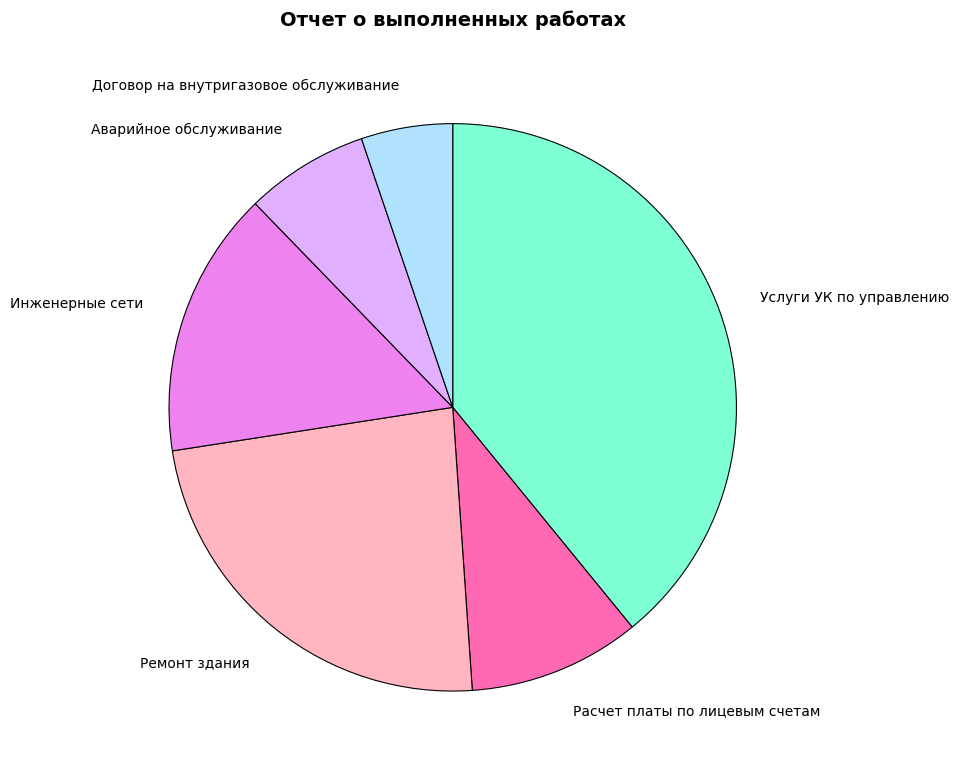

Do Ремонт здания and Услуги УК по управлению together represent more than half of the pie?

Yes